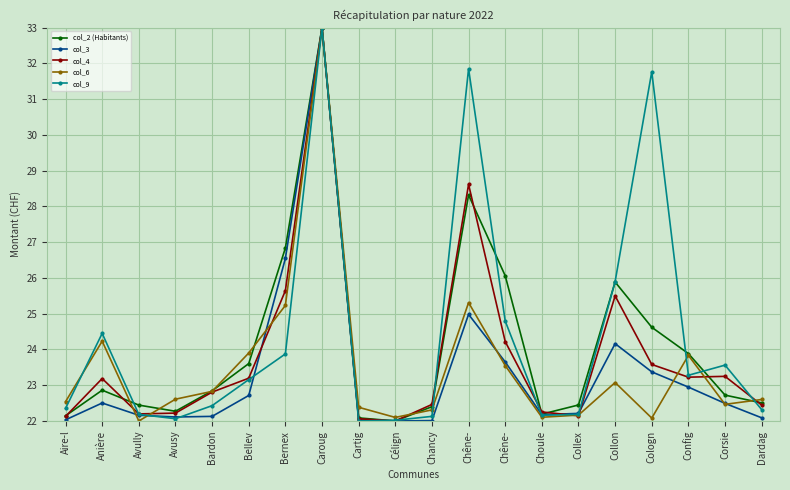

What is the difference between the maximum and minimum values in the col_9 series?

11.0